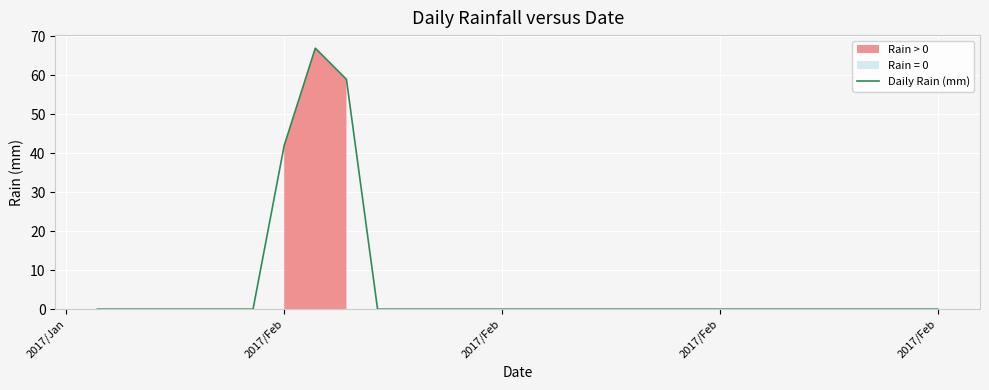

How many data points does each series have?

28